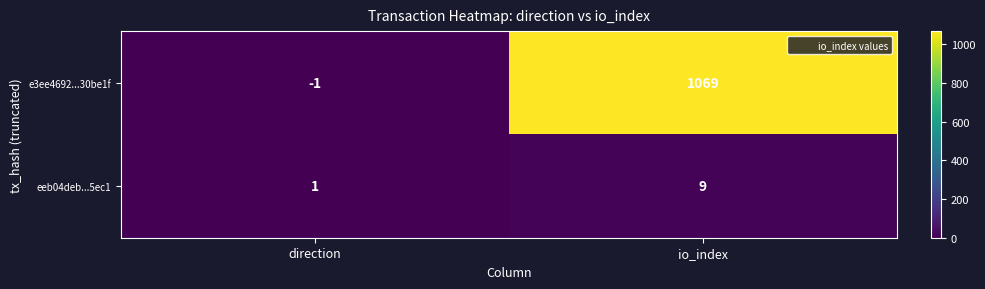

At which label does e3ee4692...30be1f reach its minimum?

direction